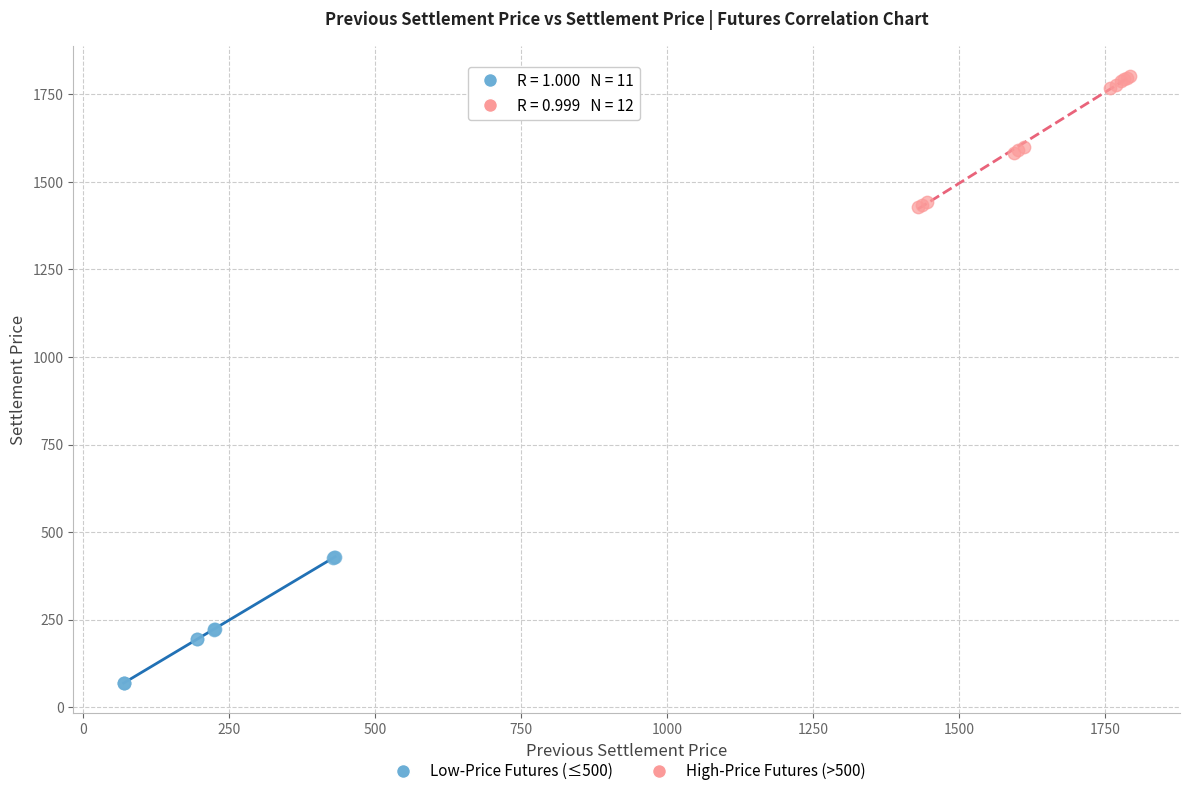

Which series reaches the minimum Y coordinate?

Low-Price Futures (≤500)